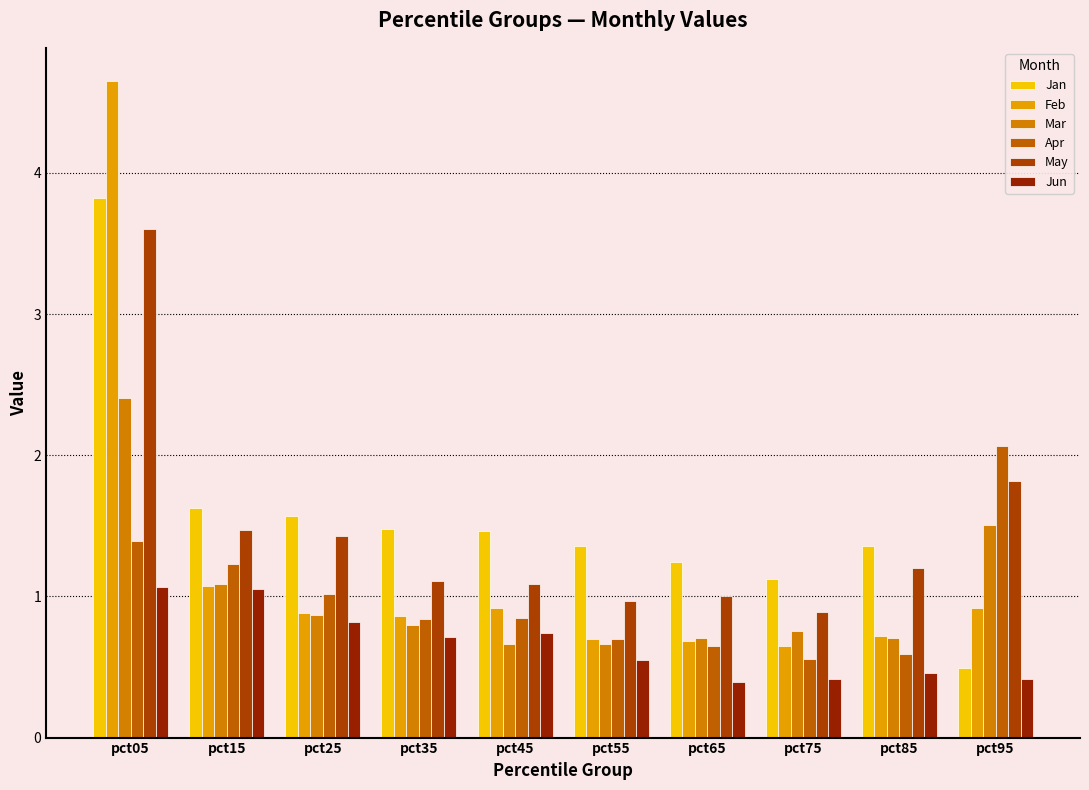

What is the difference between the maximum and minimum values in the Feb series?

4.0